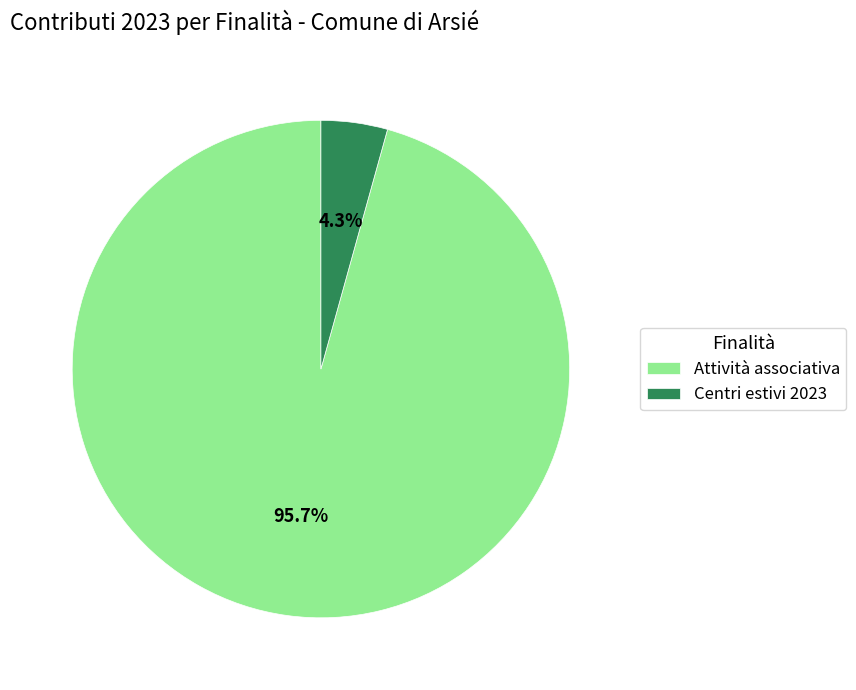

To the nearest percent, what percentage of the pie is Centri estivi 2023?

4%